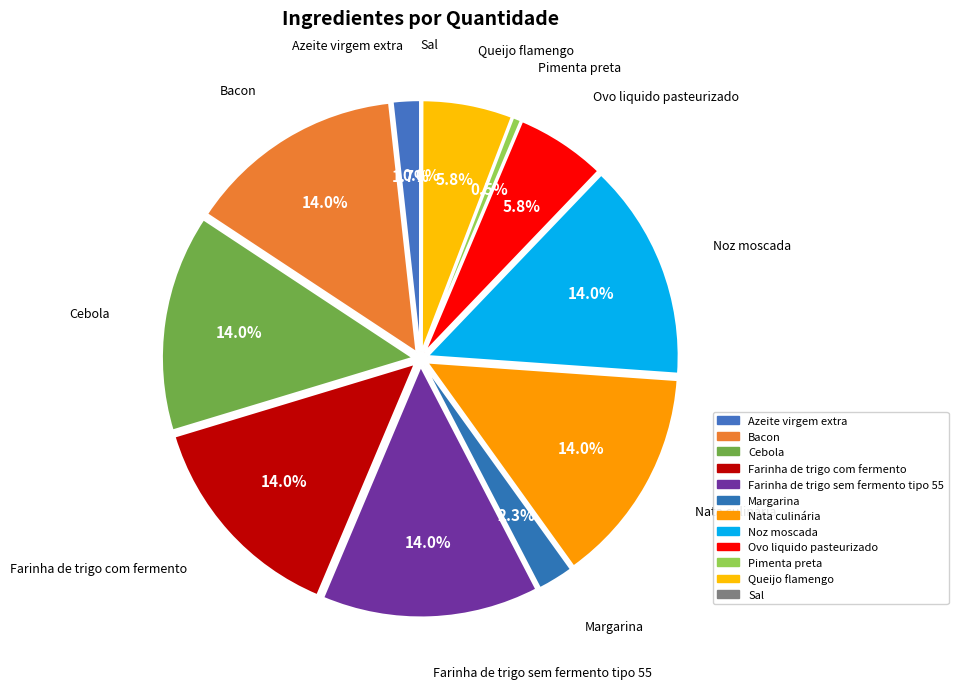

What percentage is the Pimenta preta slice, to the nearest percent?

1%